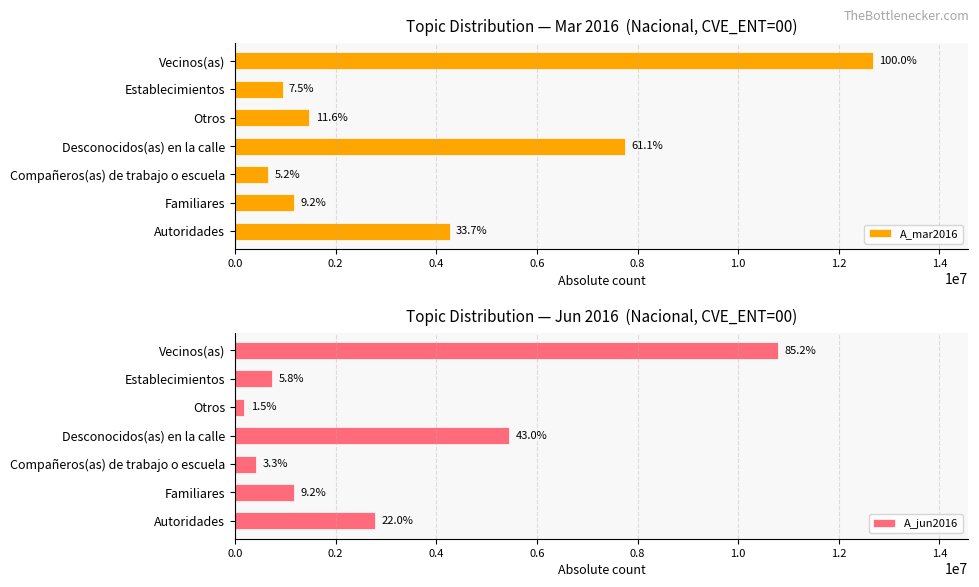

What are all the series names shown in the legend?

A_mar2016, A_jun2016